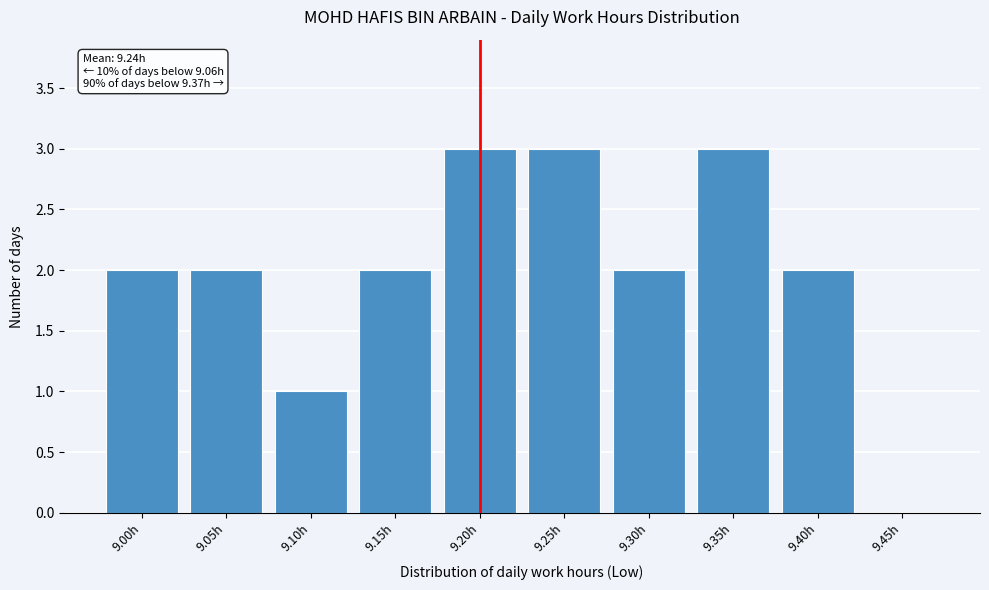

Reading left to right, what are all the values shown in this chart?

9.00h=2	9.05h=2	9.10h=1	9.15h=2	9.20h=3	9.25h=3	9.30h=2	9.35h=3	9.40h=2	9.45h=0